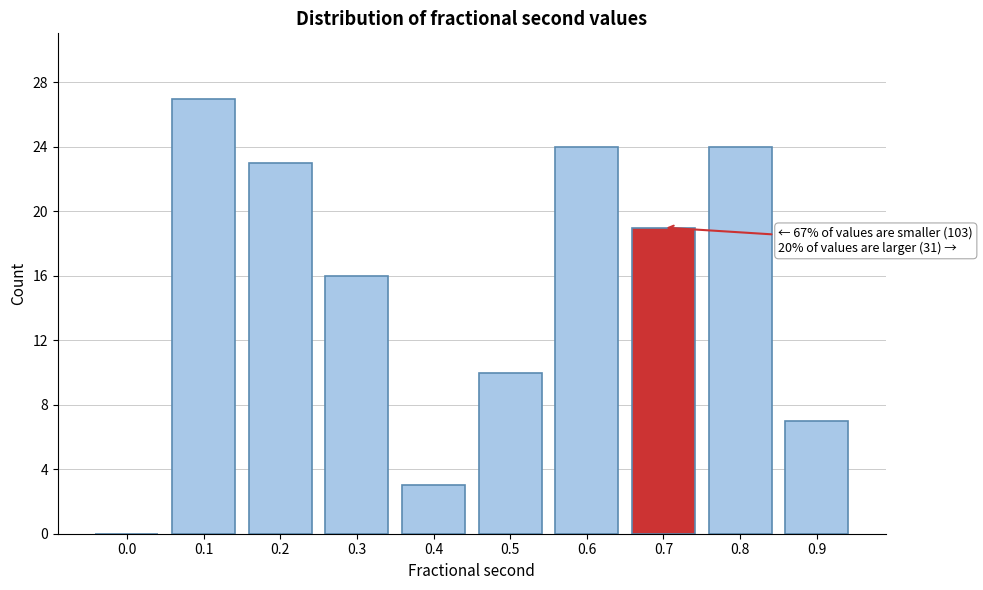

What is the change in value from 0.4 to 0.5?

+7